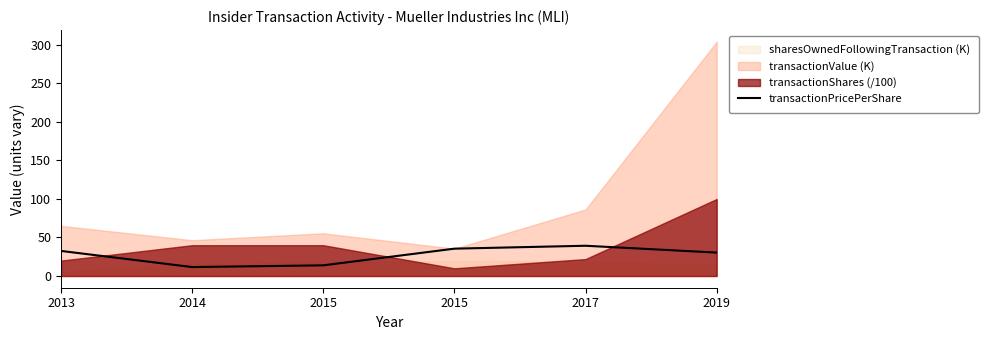

At which label is the value closest to 25?

2019